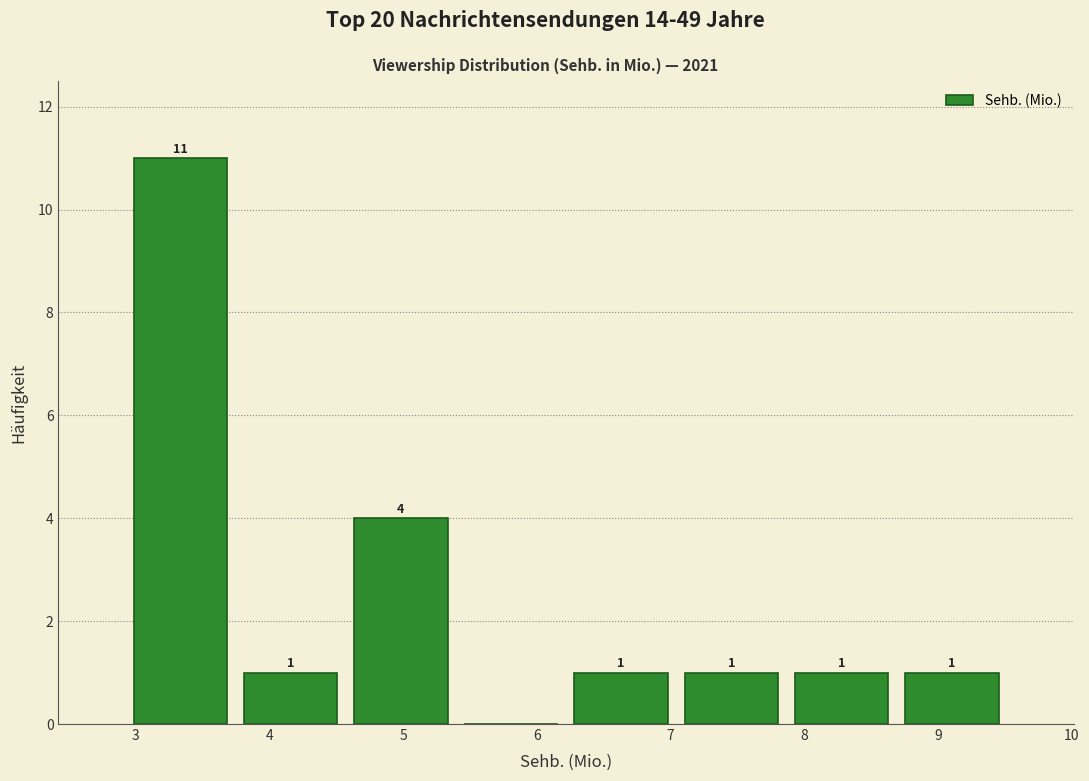

Over which range of the x-axis is the bar tallest?

2.9 to 3.7